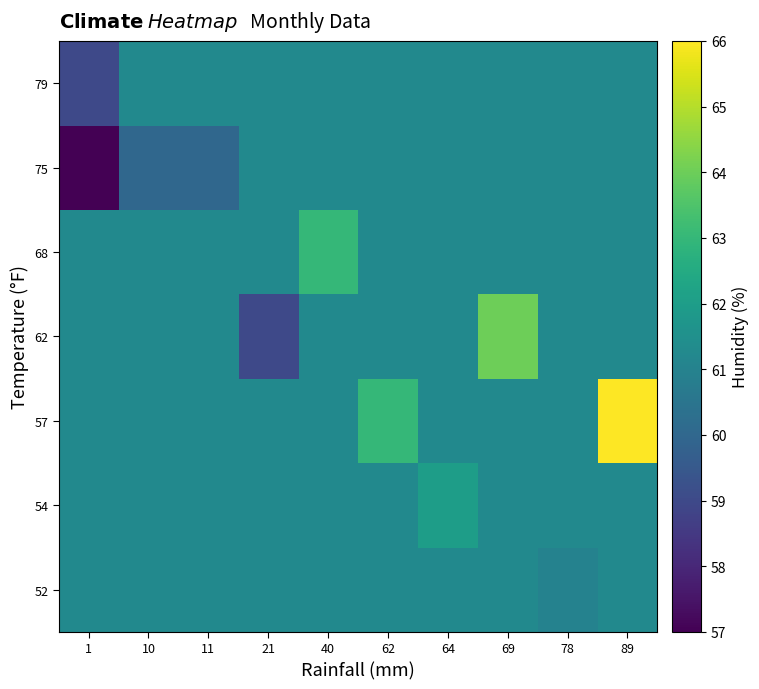

Reading right to left, what are all the values shown in this chart?

52: 89=61.3	78=61.0	69=61.3	64=61.3	62=61.3	40=61.3	21=61.3	11=61.3	10=61.3	1=61.3
54: 89=61.3	78=61.3	69=61.3	64=62.0	62=61.3	40=61.3	21=61.3	11=61.3	10=61.3	1=61.3
57: 89=66.0	78=61.3	69=61.3	64=61.3	62=63.0	40=61.3	21=61.3	11=61.3	10=61.3	1=61.3
62: 89=61.3	78=61.3	69=64.0	64=61.3	62=61.3	40=61.3	21=59.0	11=61.3	10=61.3	1=61.3
68: 89=61.3	78=61.3	69=61.3	64=61.3	62=61.3	40=63.0	21=61.3	11=61.3	10=61.3	1=61.3
75: 89=61.3	78=61.3	69=61.3	64=61.3	62=61.3	40=61.3	21=61.3	11=60.0	10=60.0	1=57.0
79: 89=61.3	78=61.3	69=61.3	64=61.3	62=61.3	40=61.3	21=61.3	11=61.3	10=61.3	1=59.0